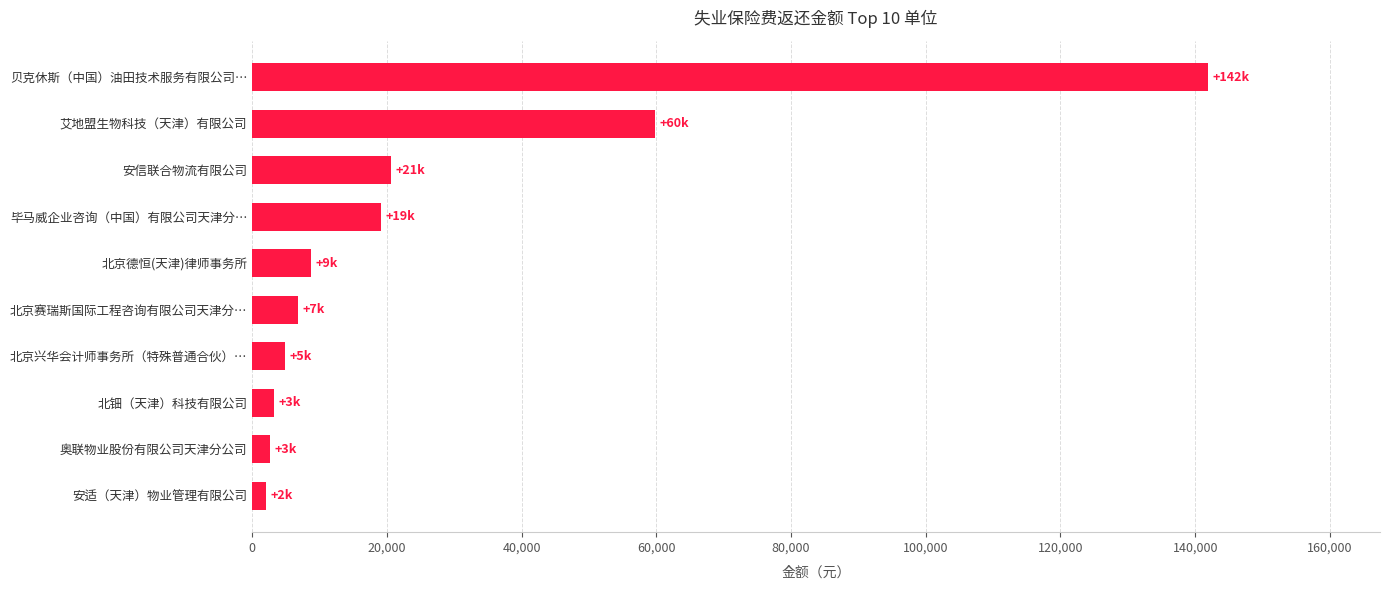

The value at 毕马威企业咨询（中国）有限公司天津分… is 19110.2. True or false?

True